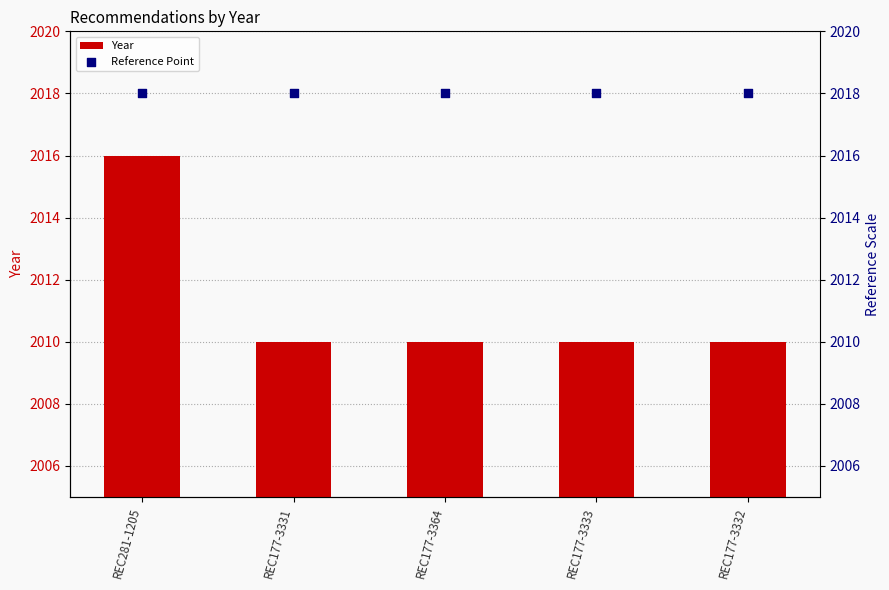

Which series reaches the maximum Y coordinate?

Reference Point